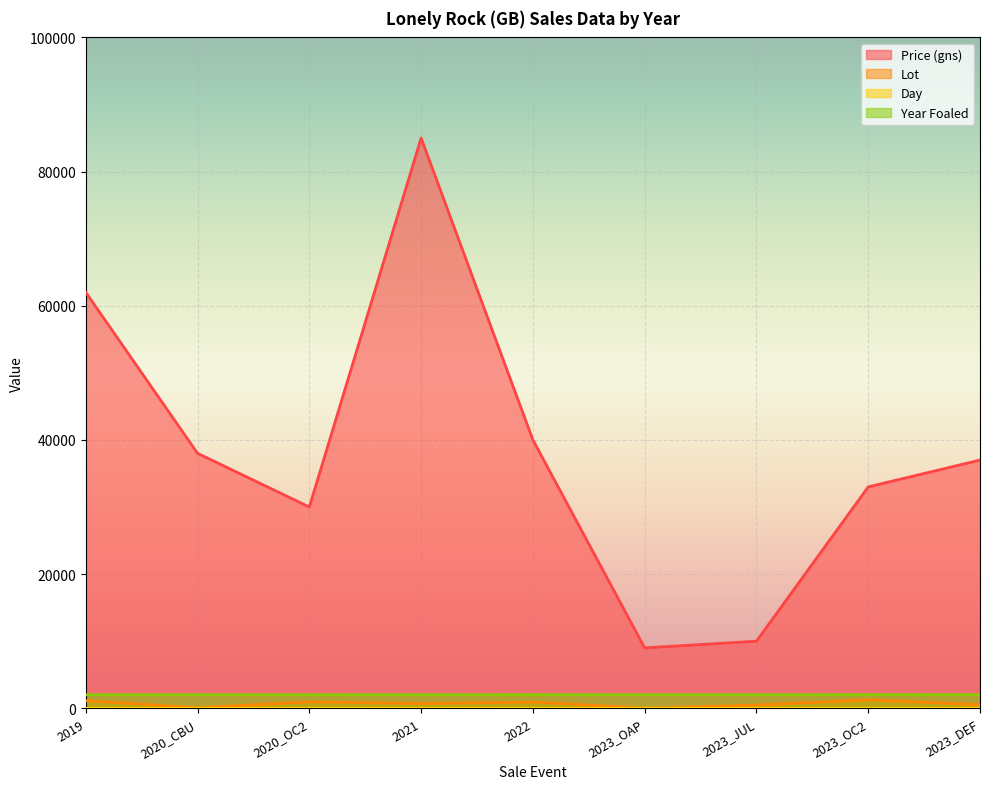

What is the label of the 6th point from the right?

2021